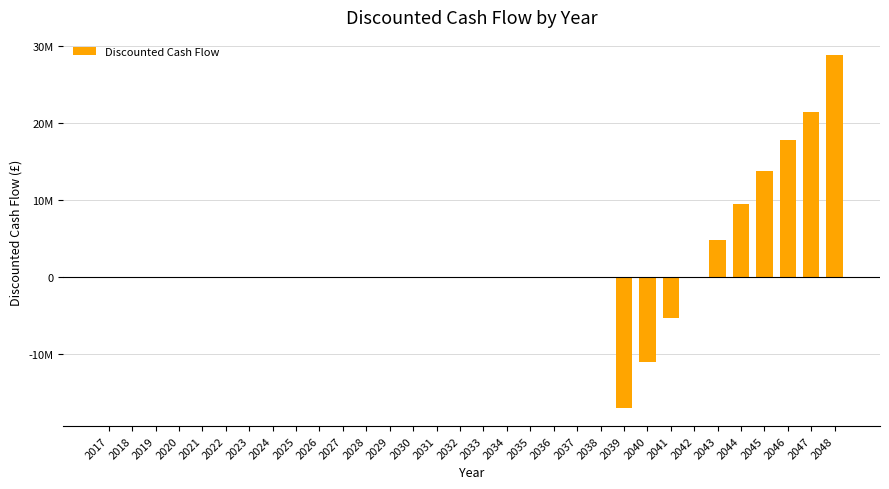

Reading left to right, transcribe all the data shown in this chart.

0.0	0.0	0.0	0.0	0.0	0.0	0.0	0.0	0.0	0.0	0.0	0.0	0.0	0.0	0.0	0.0	0.0	0.0	0.0	0.0	0.0	0.0	-17023197.2	-10989859.8	-5345107.3	-69558.1	4855303.2	9447161.5	13722907.1	17698668.6	21389845.1	28829927.7